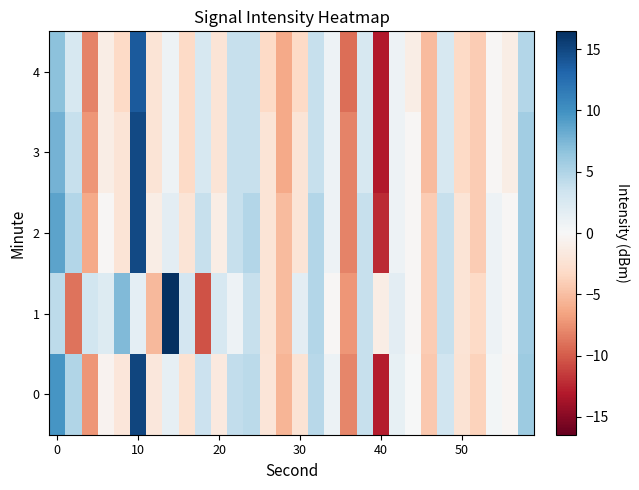

Rank the series by their maximum value, from highest to lowest.

1, 0, 2, 3, 4